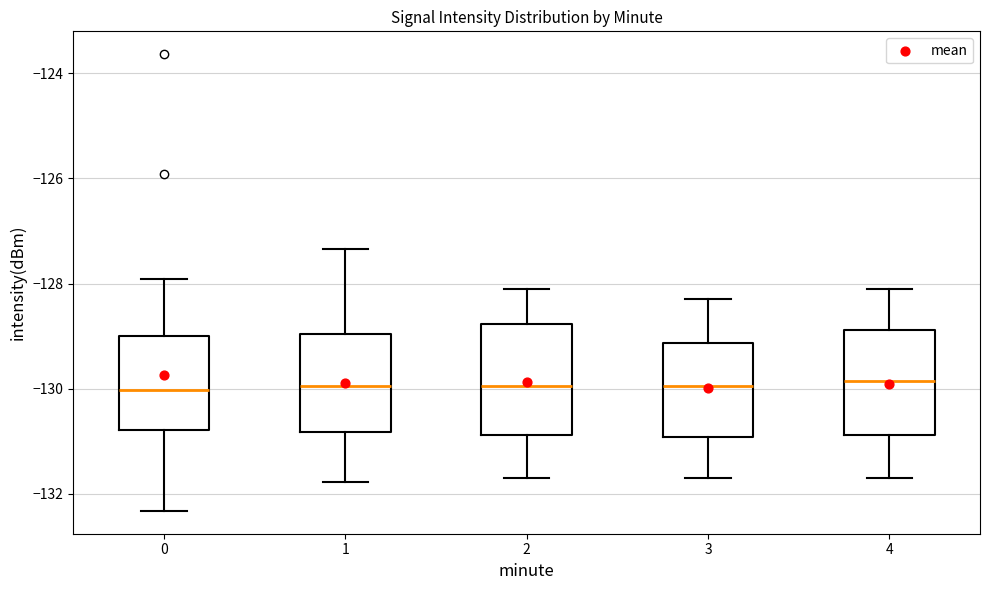

Where does the upper whisker of the box at x = 3 end on the y-axis? The values are not printed on the chart, so give them approximately, as read against the axis.

-128.2